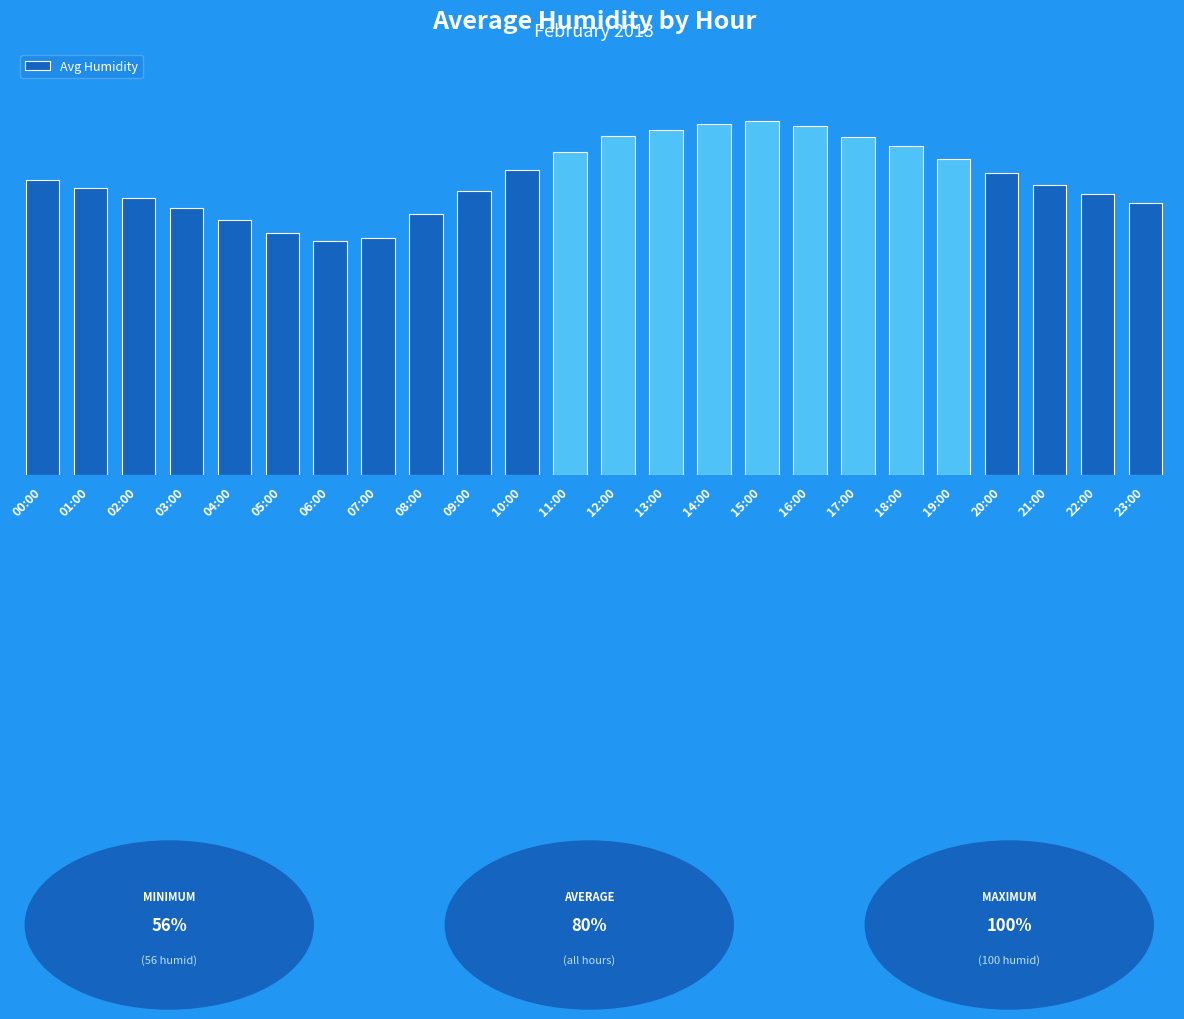

What is the average value?

80.2